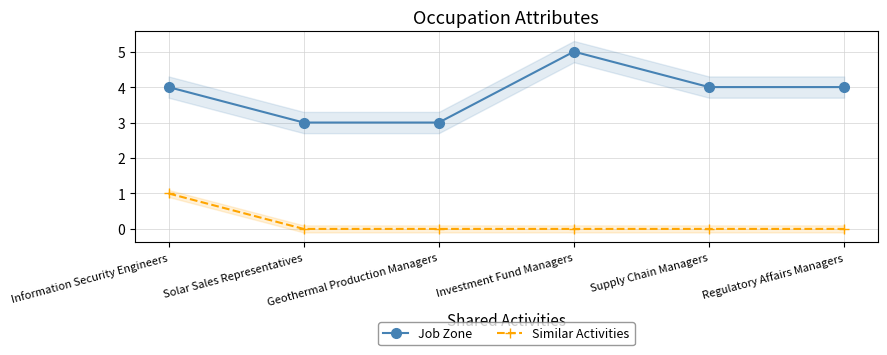

At which category does the chart reach its peak across all series?

Investment Fund Managers